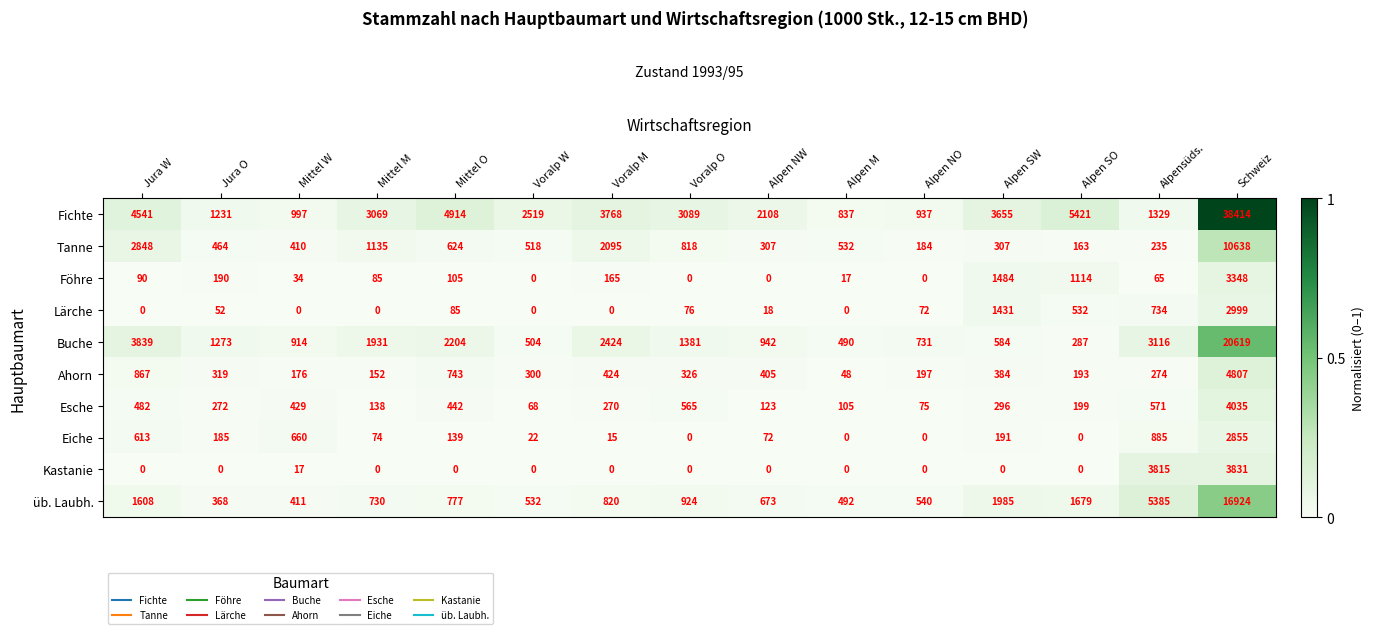

Which series has the widest spread of values?

Fichte